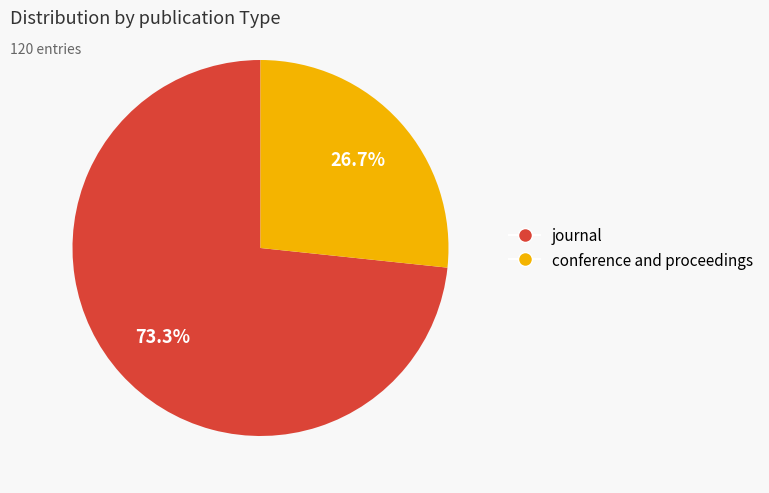

True or false: conference and proceedings accounts for 27% of the total.

True